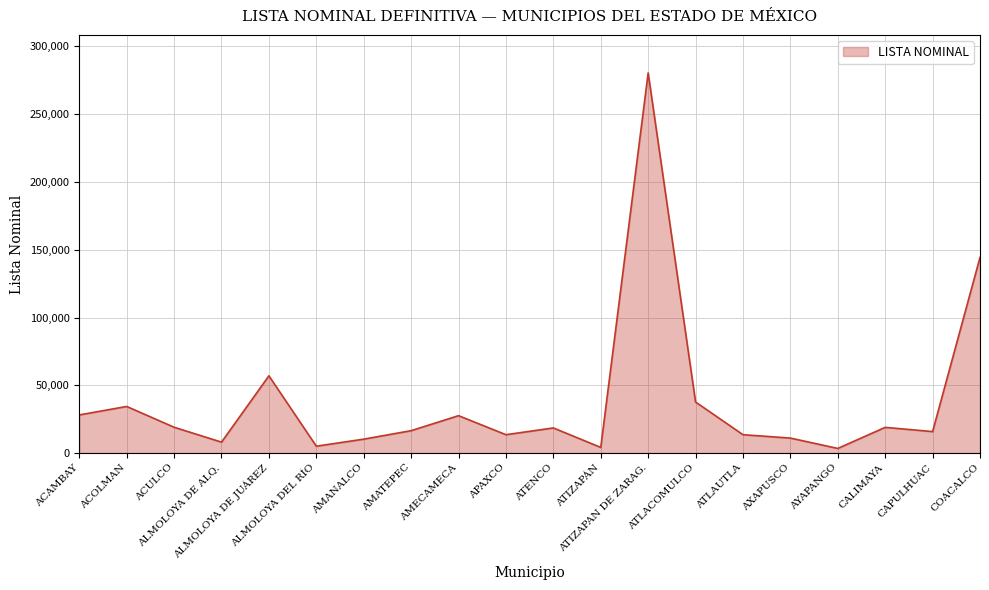

How many series are shown in this chart?

1